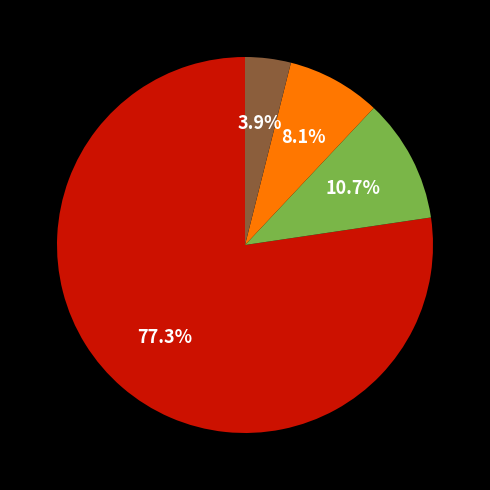

Is there any slice that represents more than half of the pie?

Yes